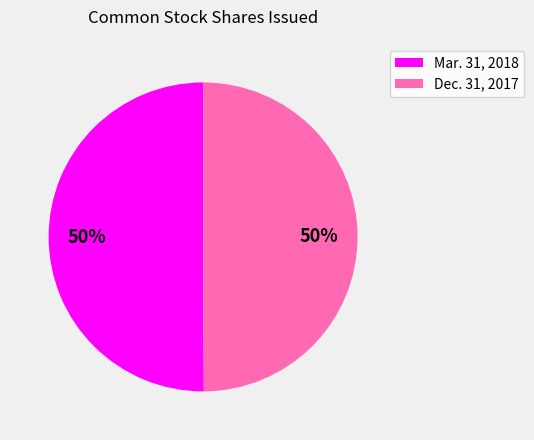

True or false: Mar. 31, 2018 accounts for 50% of the total.

True